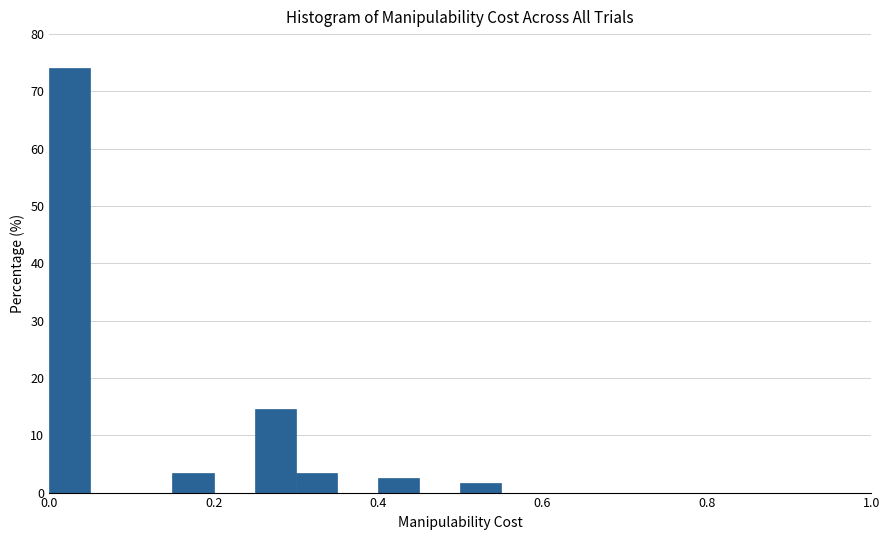

Read against the x-axis, roughly where is the centre of the tallest bar?

0.02